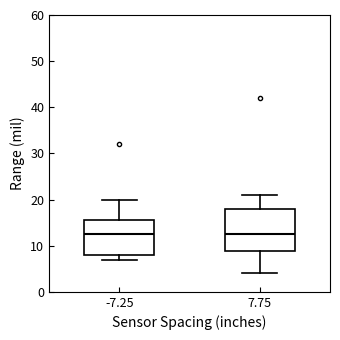

Where does the upper whisker of the box at x = -7.25 end on the y-axis? The values are not printed on the chart, so give them approximately, as read against the axis.

20